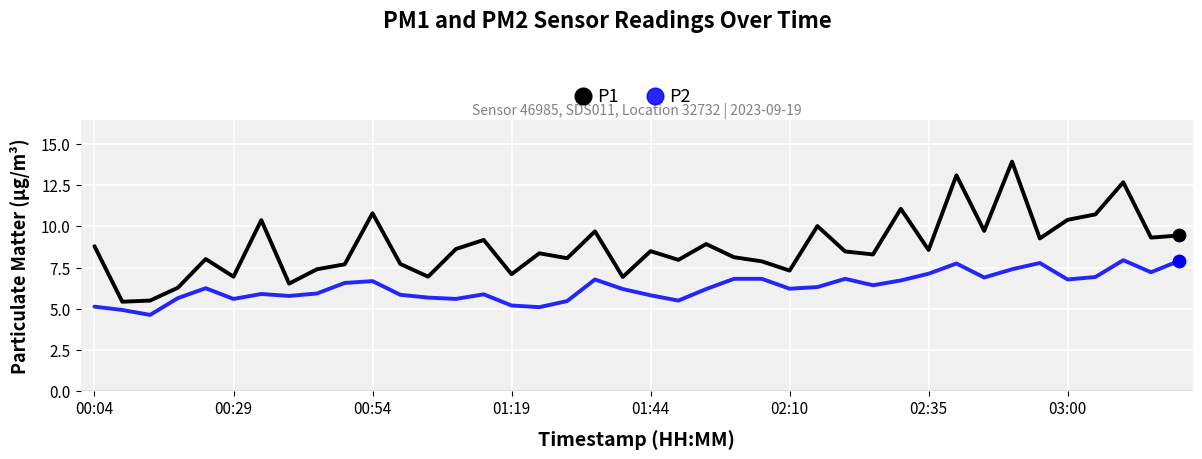

Which series has the largest range (max minus min)?

P1